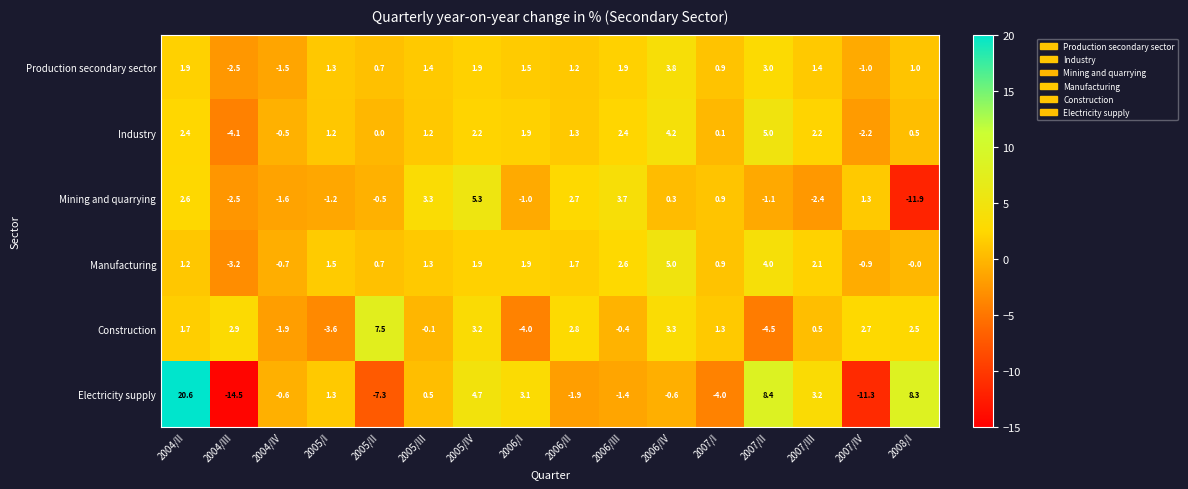

True or false: Mining and quarrying has a value of 5.3 at 2005/IV.

True